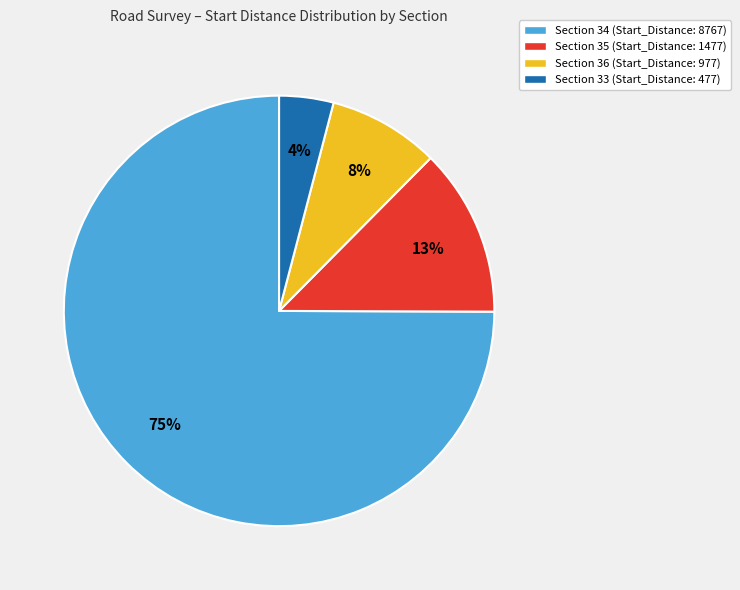

To the nearest percent, what is the average slice percentage?

25%